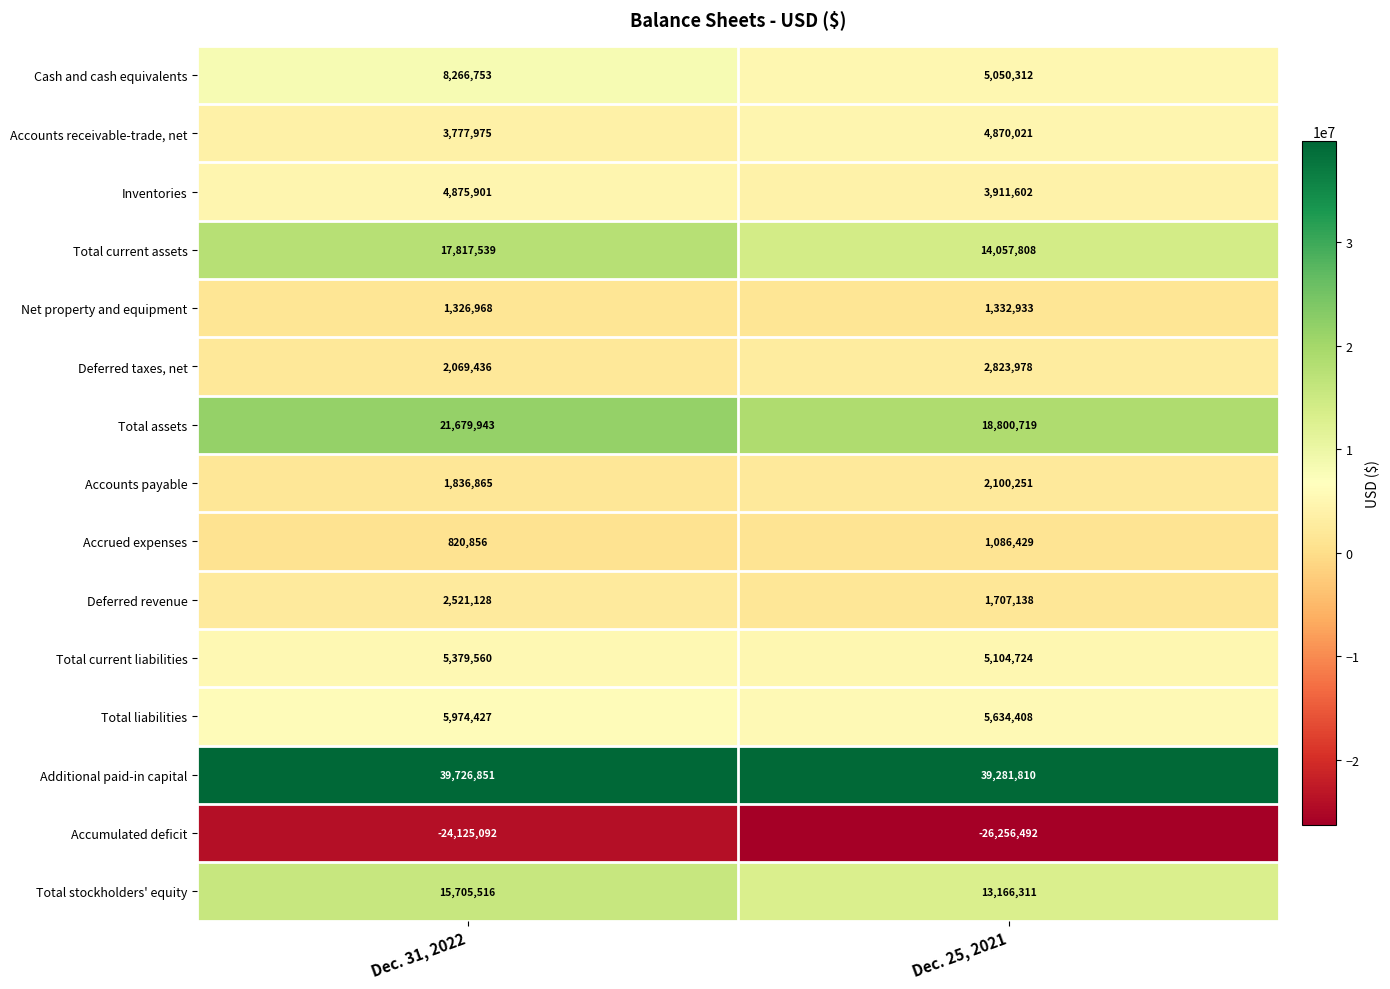

Which series has the widest spread of values?

Total current assets